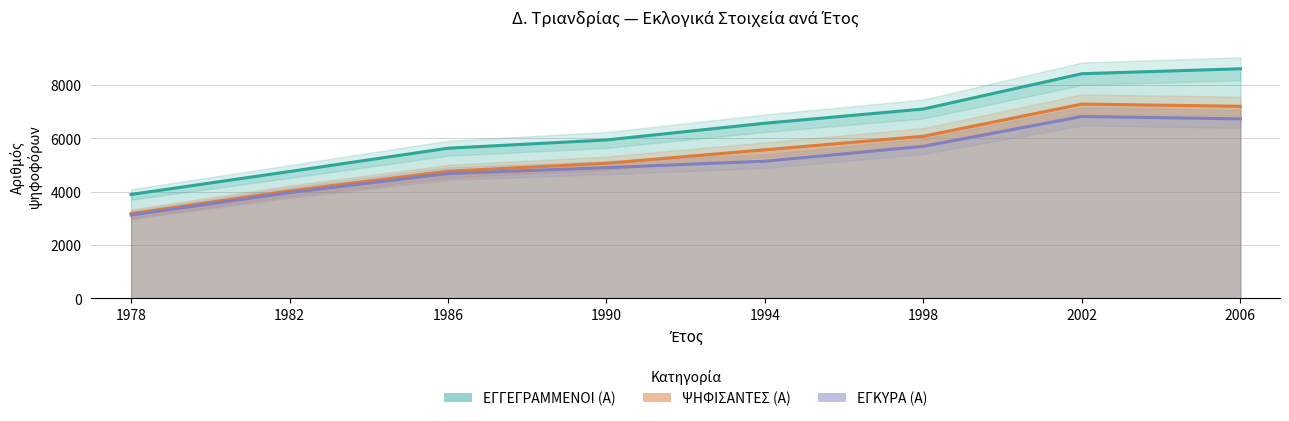

At which category does the chart reach its peak across all series?

2006